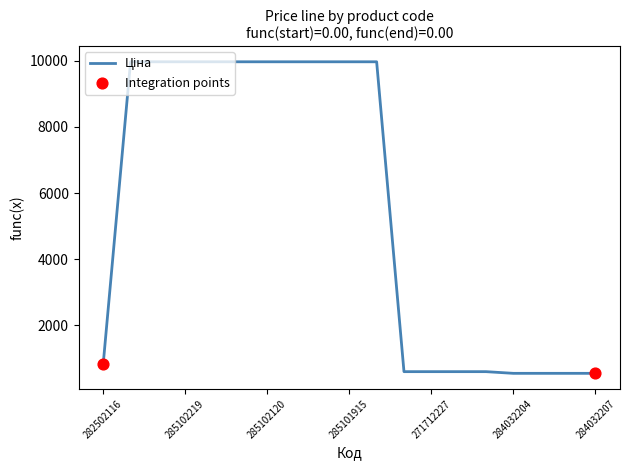

What is the difference between the maximum and minimum values?

9436.0